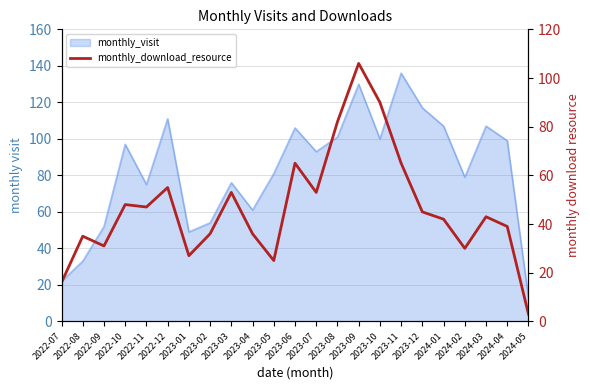

What is the sum of all values?

1072